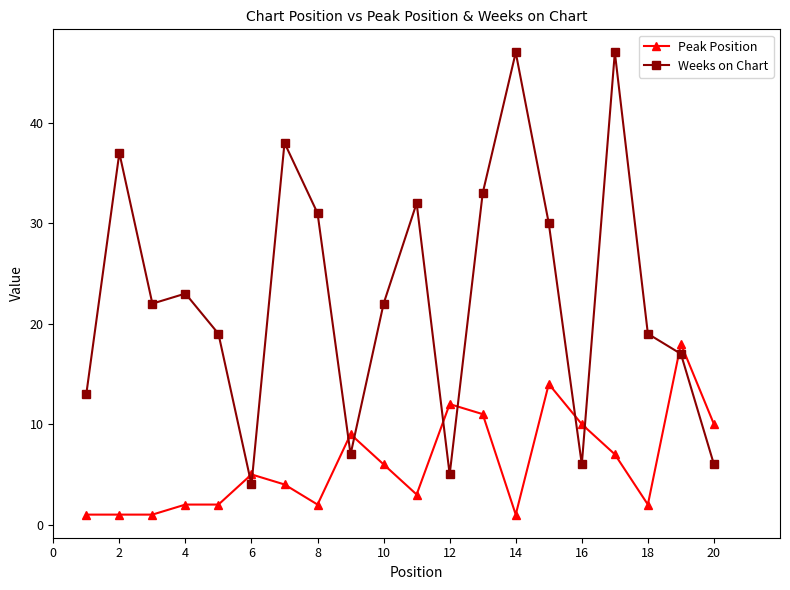

List the series in order of their overall mean, lowest first.

Peak Position, Weeks on Chart